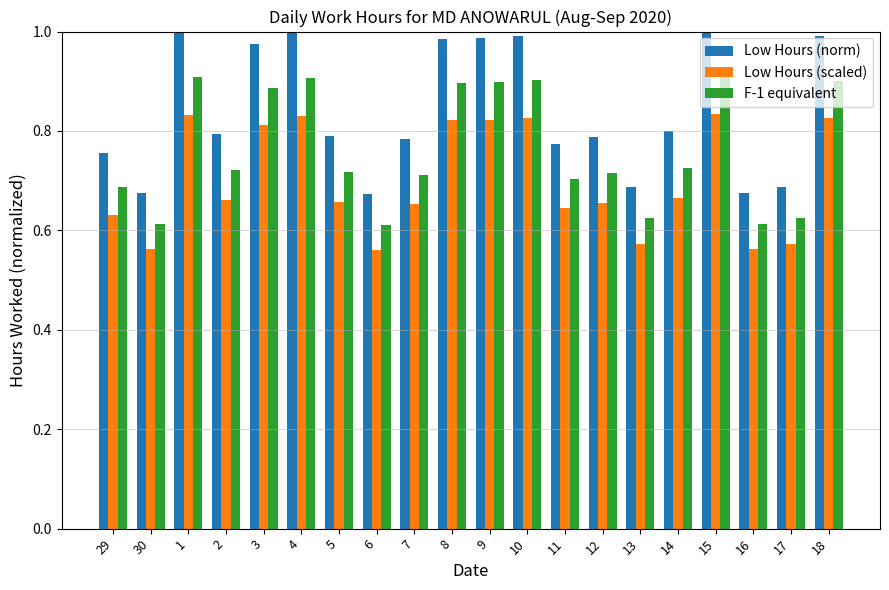

What is the sum of the F-1 equivalent values at 9 and 15?

1.8